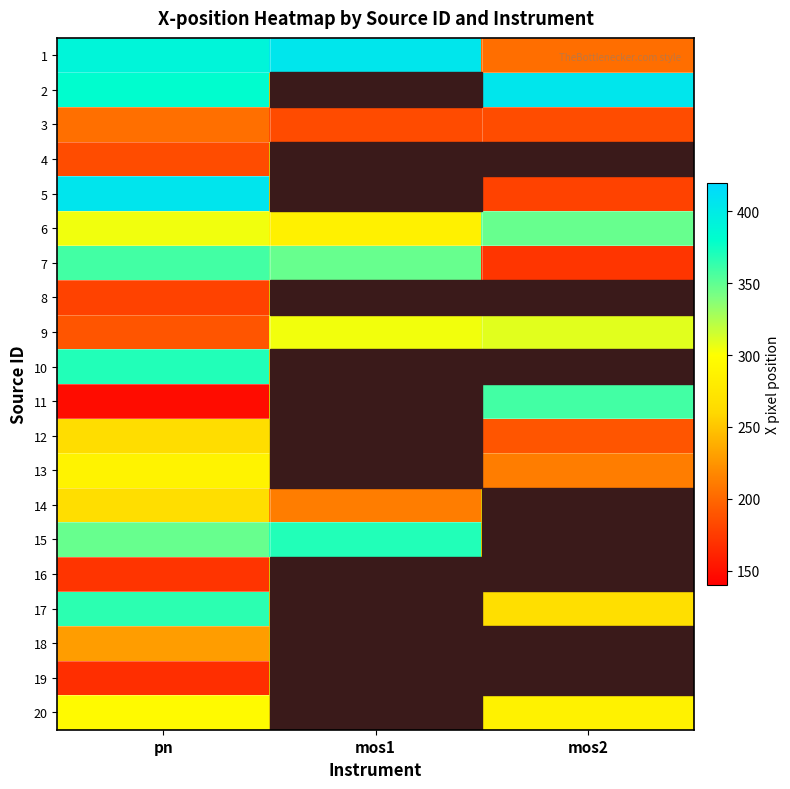

What is the smallest value displayed?

147.1